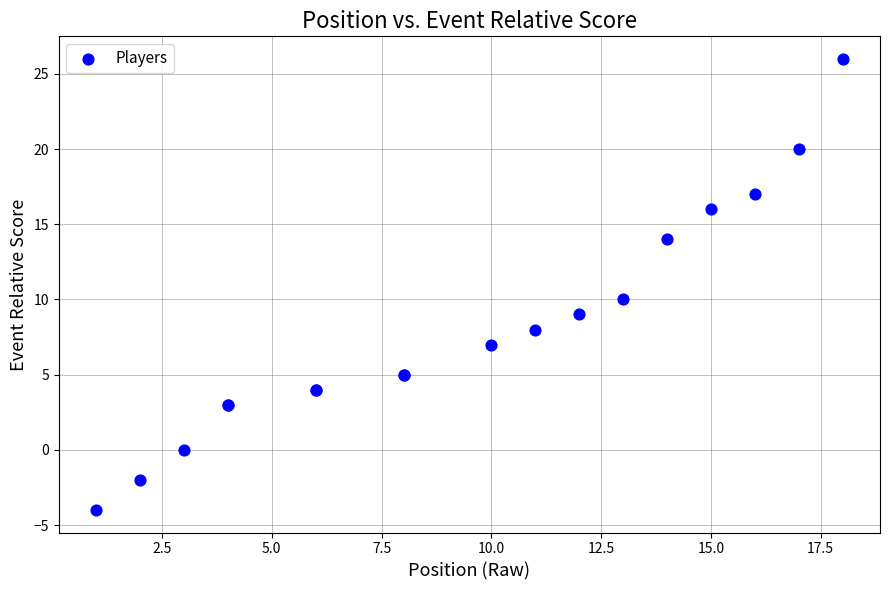

What Y value in the scatter plot is closest to 11?

10